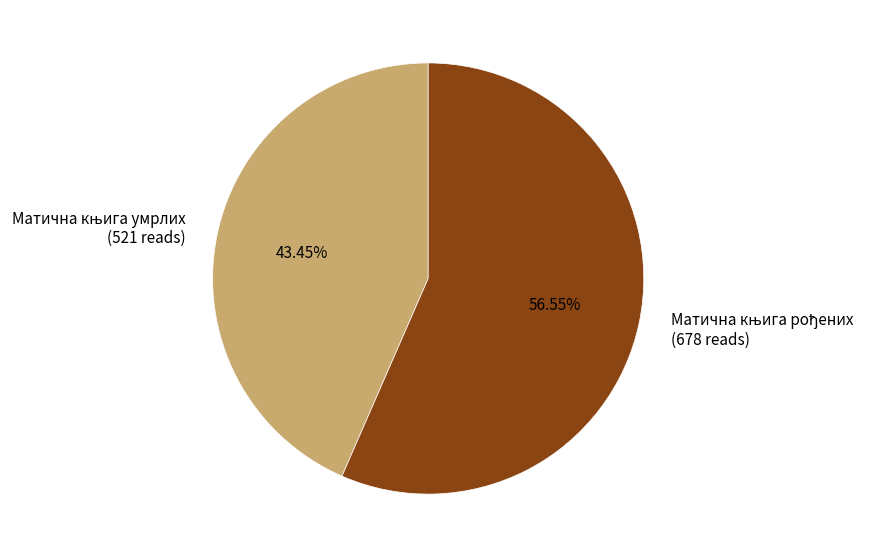

Is there any slice that represents more than half of the pie?

Yes